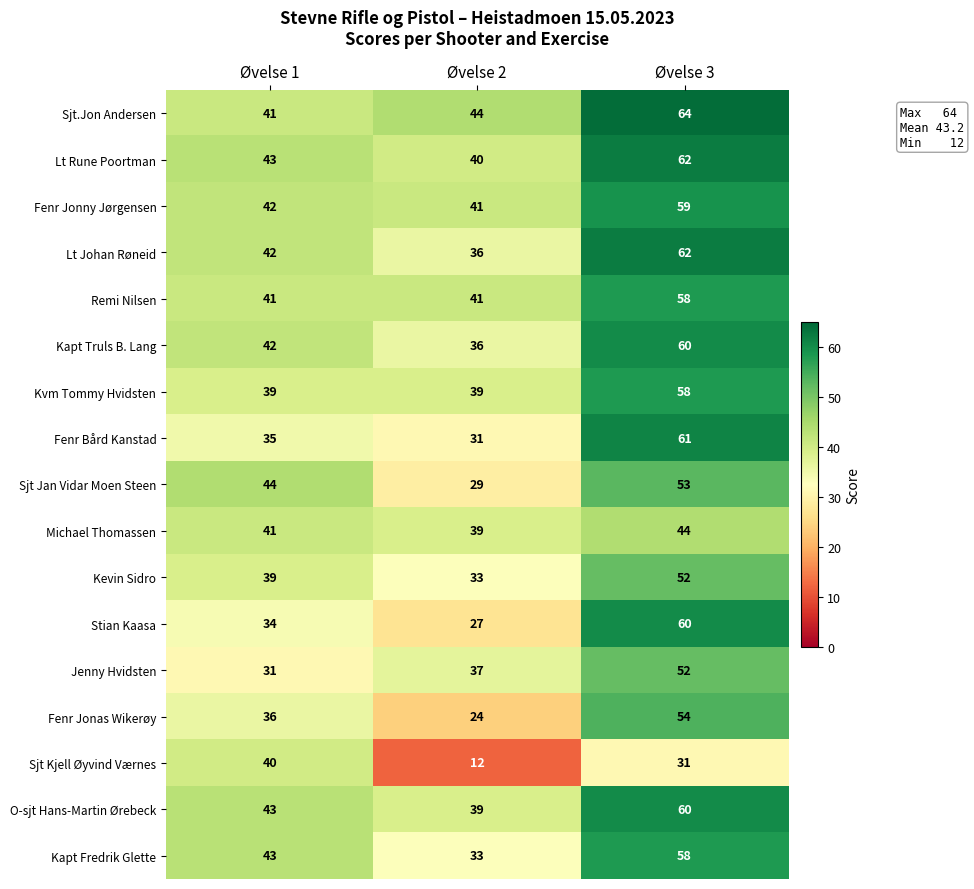

What is the approximate value of Jenny Hvidsten at Øvelse 3?

52